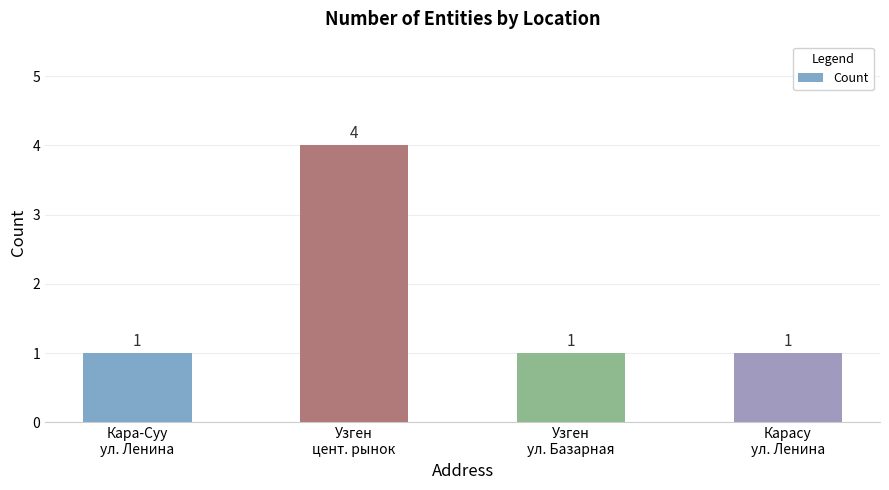

Is it true that the value at Карасу
ул. Ленина is 2?

False